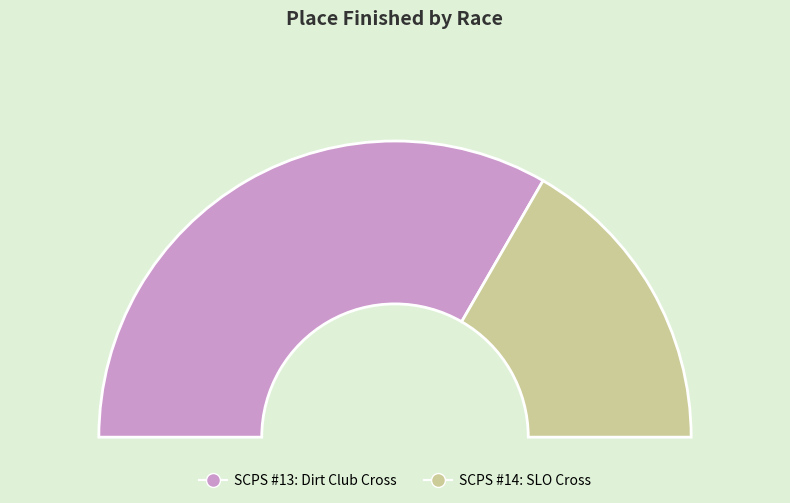

True or false: SCPS #14: SLO Cross accounts for 33% of the total.

True